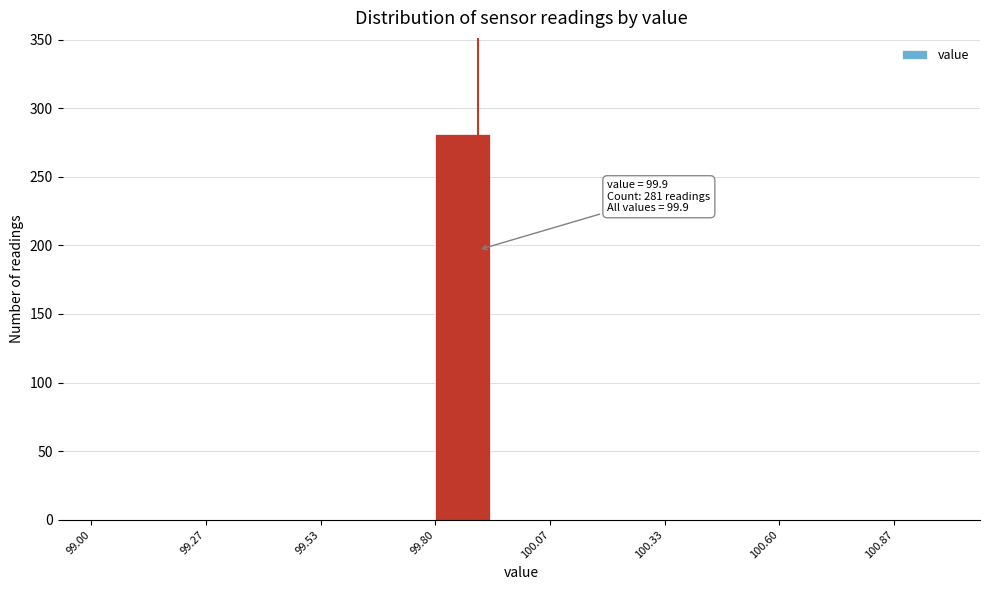

Around what value on the x-axis is the tallest bar? Give the approximate position of its centre, as read against the axis.

99.85